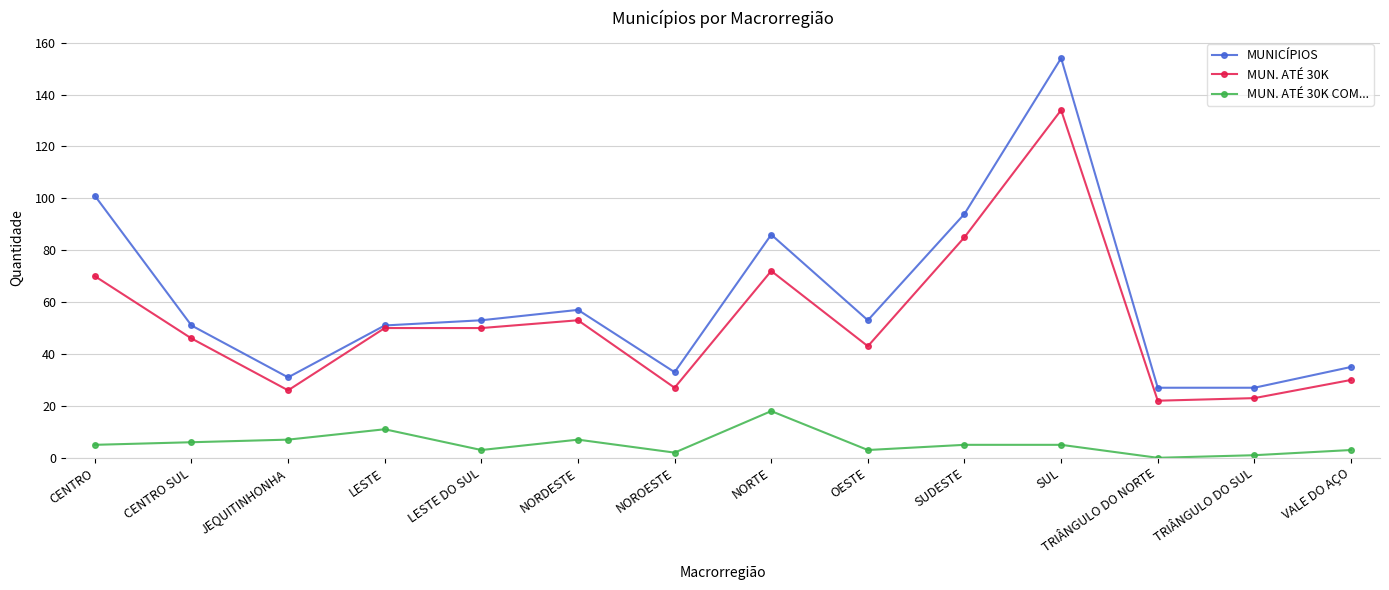

Count the number of data series in this chart.

3